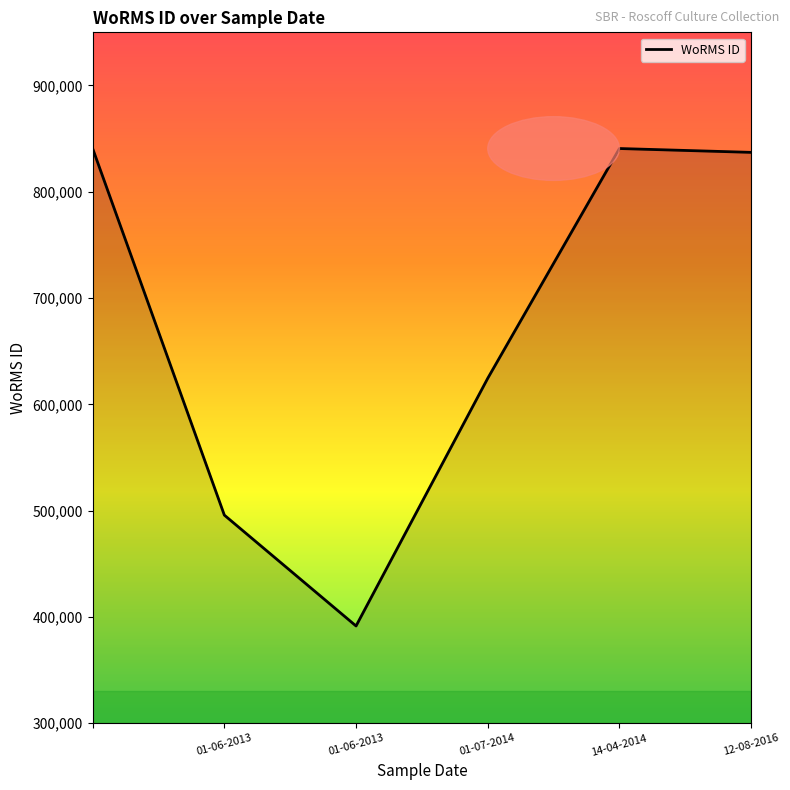

True or false: the data has more than 1 interior local peaks.

False